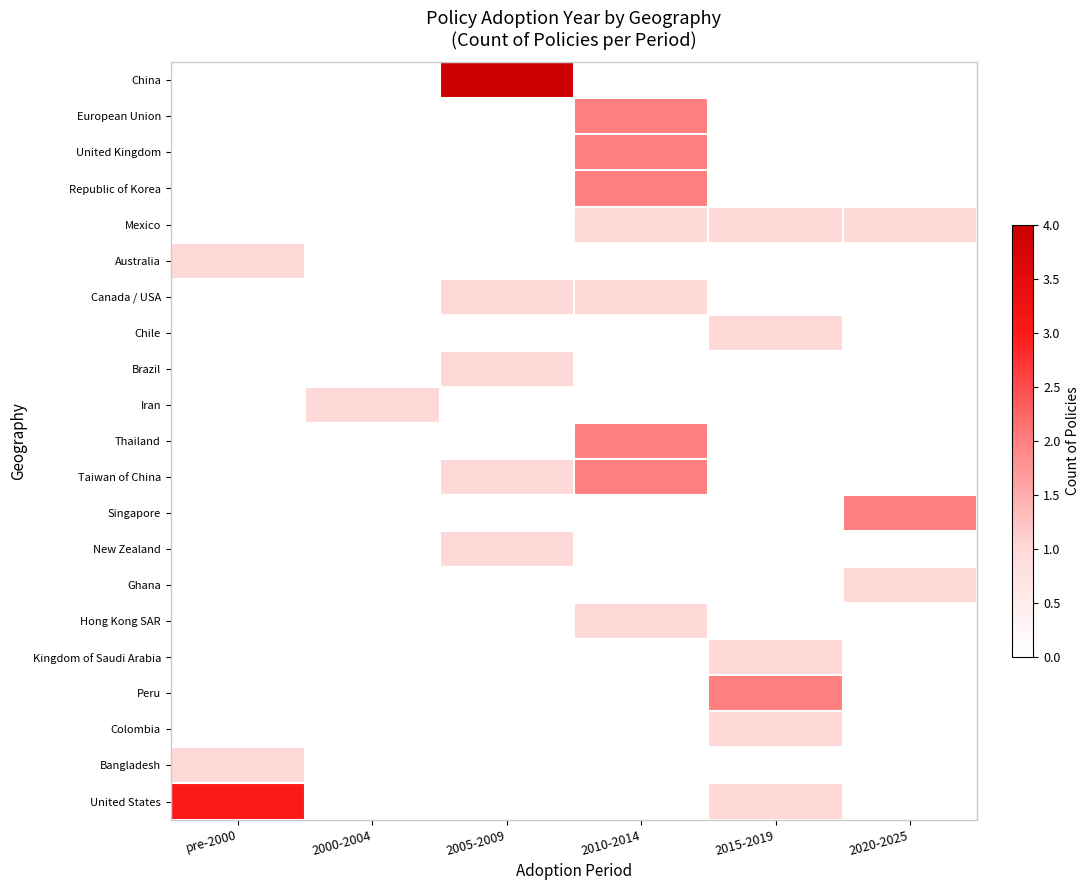

Between 2010-2014 and 2005-2009, which is larger?

2005-2009